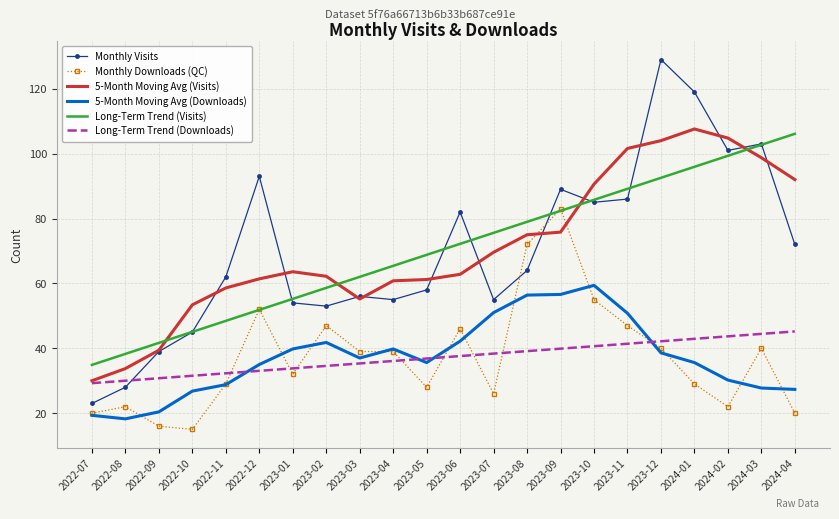

In Monthly Visits, how many points are higher than both neighbors (excluding endpoints)?

6